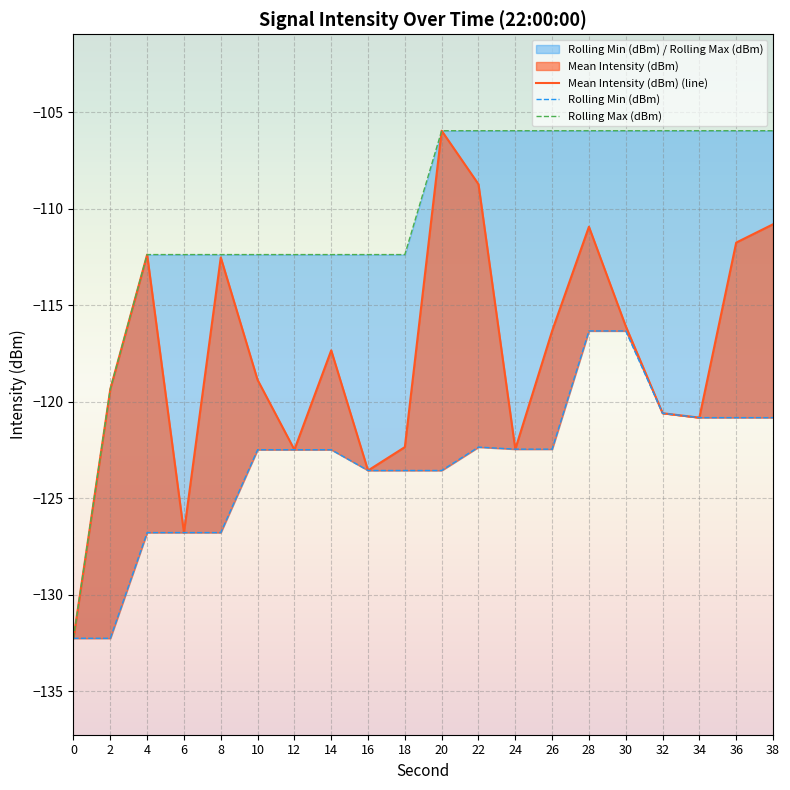

List the labels in order of Rolling Max (dBm) value, largest first.

20, 22, 24, 26, 28, 30, 32, 34, 36, 38, 4, 6, 8, 10, 12, 14, 16, 18, 2, 0